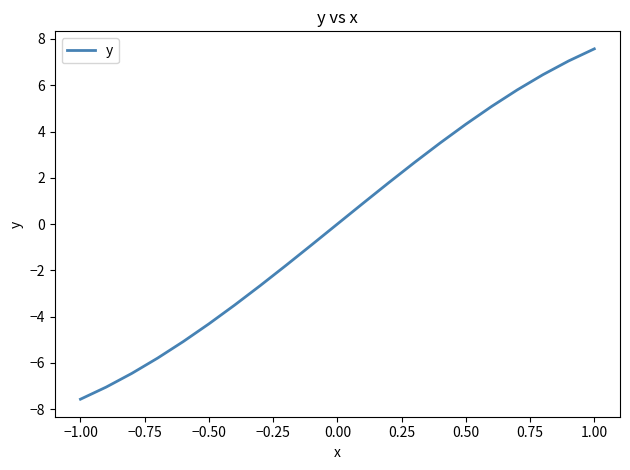

What is the maximum value shown in the chart?

7.6